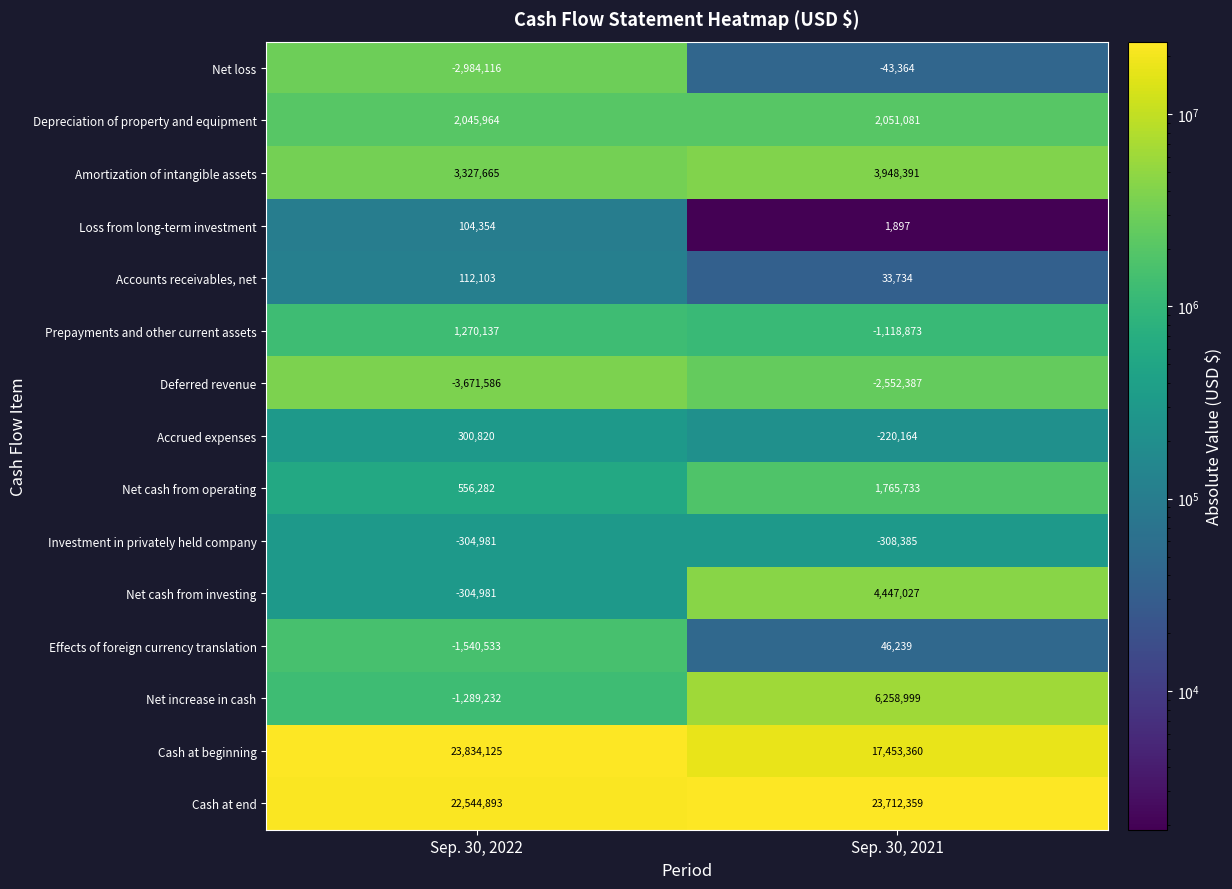

What is the difference between the maximum and minimum values in the Cash at end series?

1167466